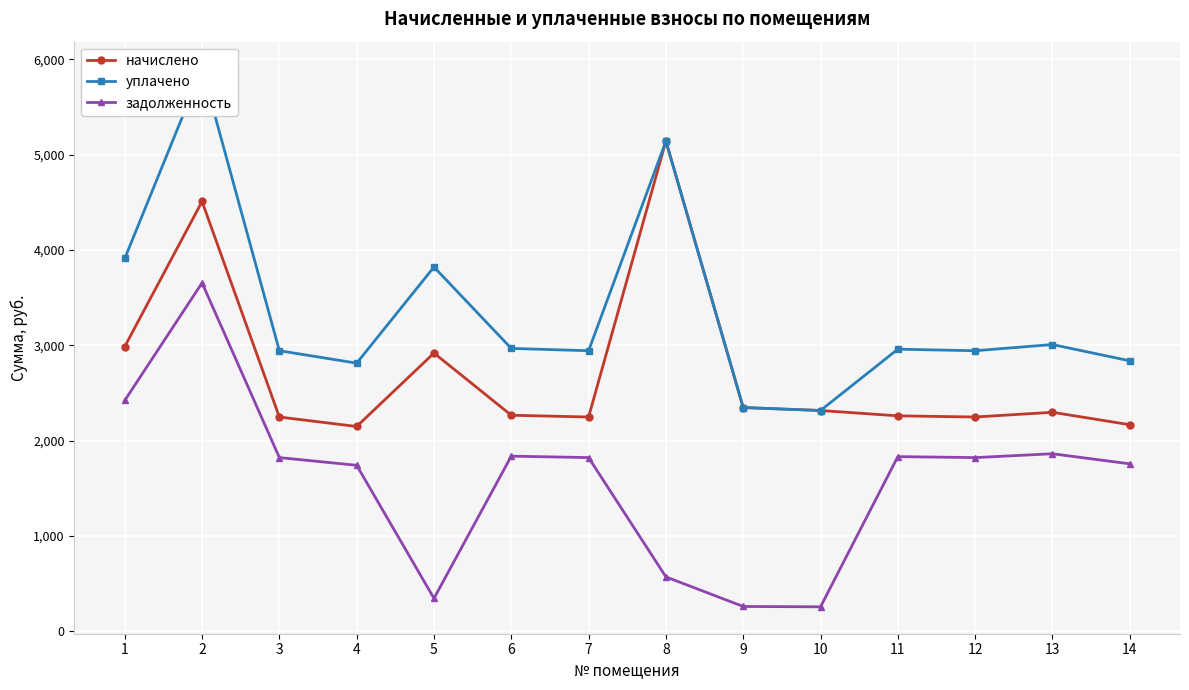

Between 9 and 12, which series saw the biggest shift?

задолженность